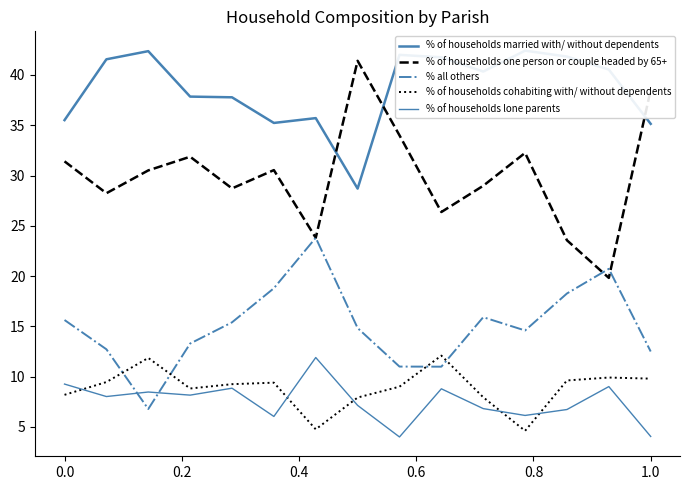

What is the sum of all % of households lone parents values?

113.4